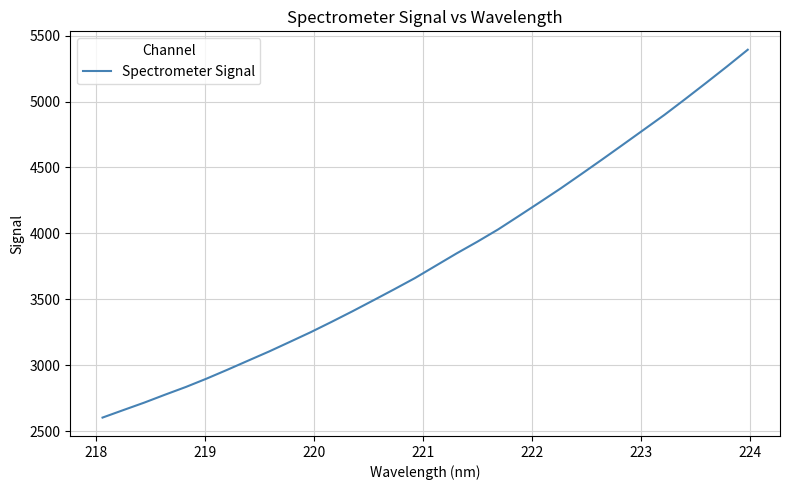

What is the difference between the maximum and minimum values?

2789.0